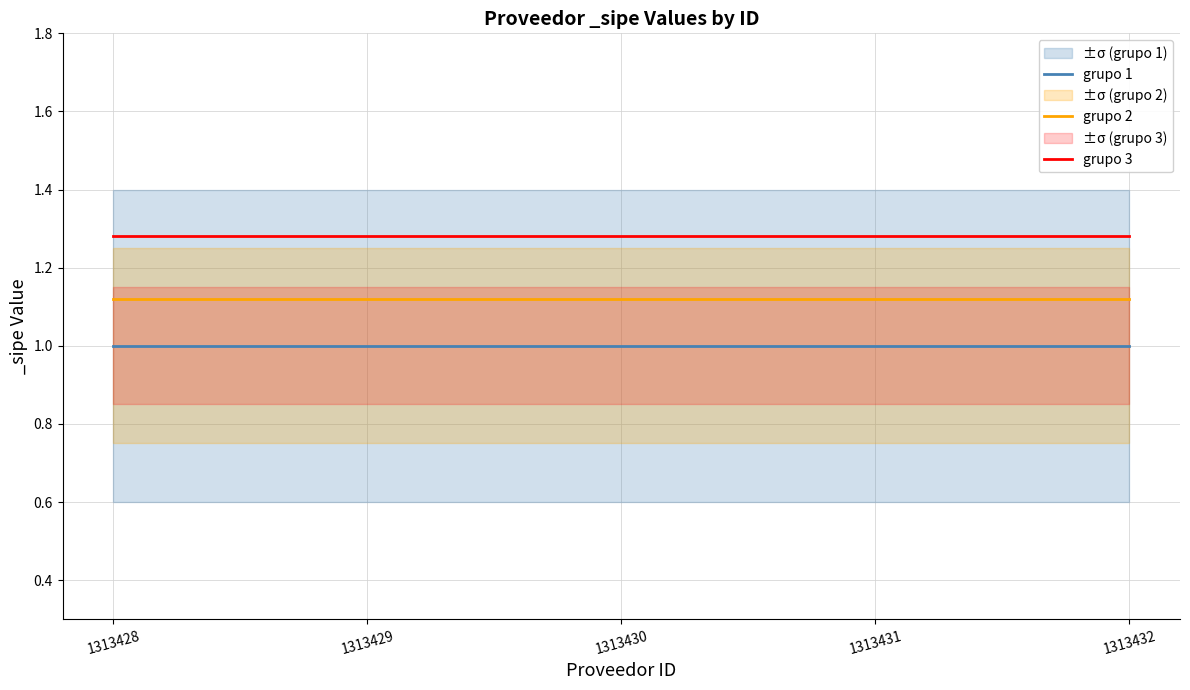

List the series in order of their overall mean, highest first.

grupo 3, grupo 2, grupo 1